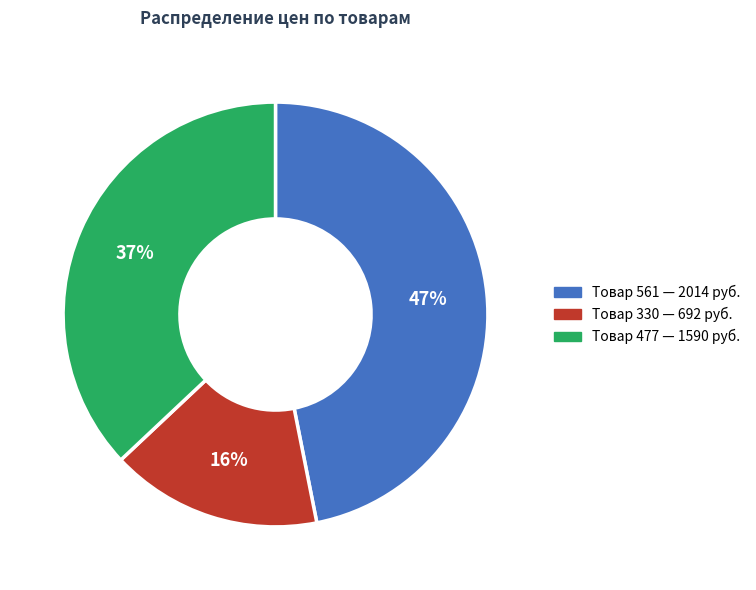

How many slices are in this pie chart?

3